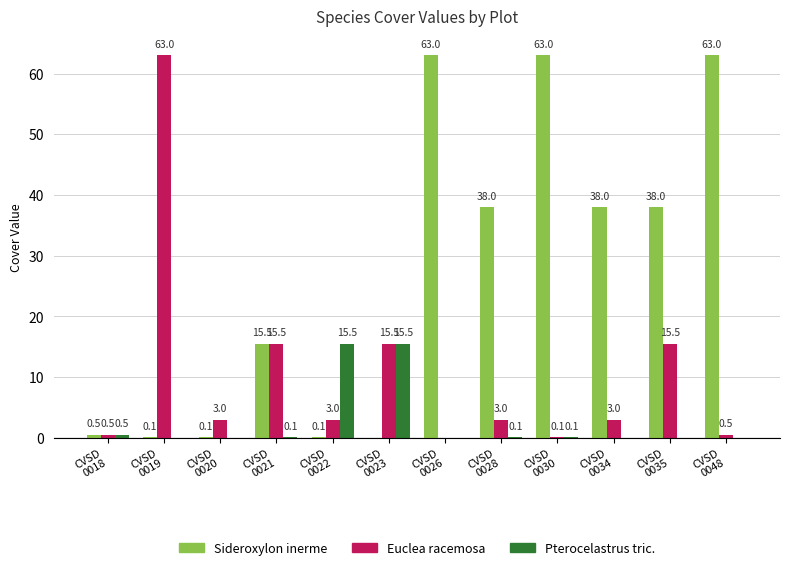

What is the maximum value shown in the chart?

63.0